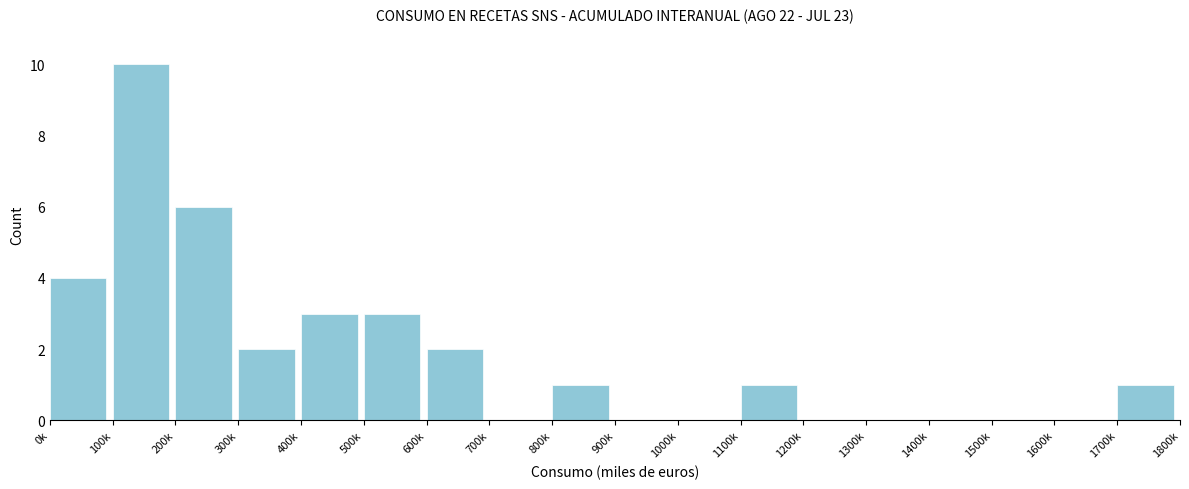

Reading left to right, what are all the values shown in this chart?

0k=4	100k=10	200k=6	300k=2	400k=3	500k=3	600k=2	700k=0	800k=1	900k=0	1000k=0	1100k=1	1200k=0	1300k=0	1400k=0	1500k=0	1600k=0	1700k=1